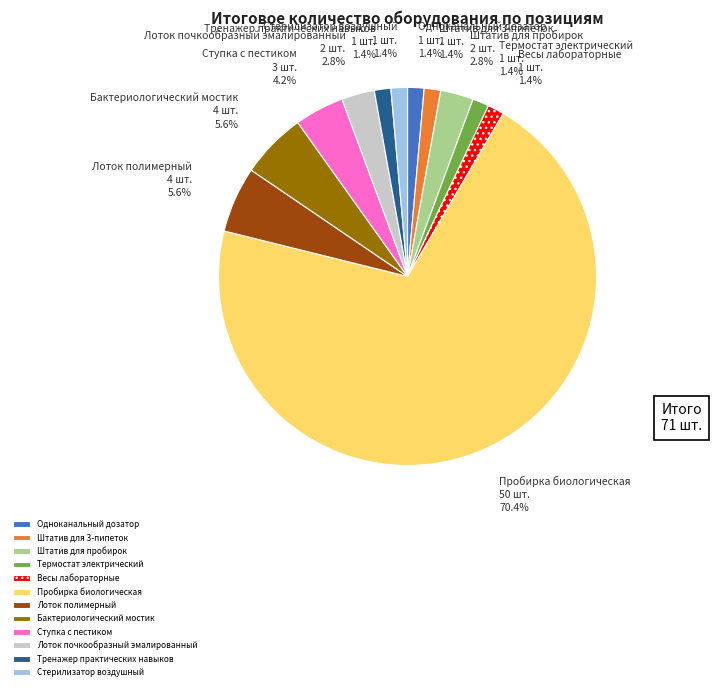

True or false: Стерилизатор воздушный accounts for 1% of the total.

True